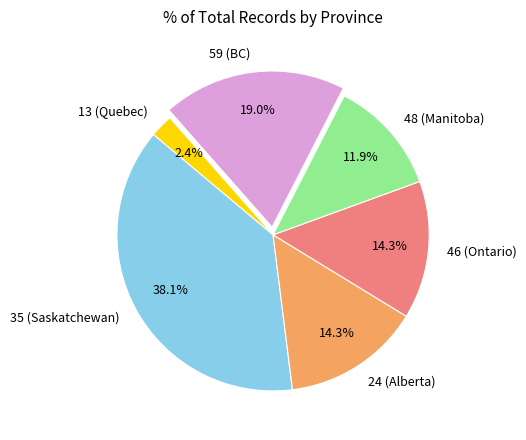

How many slices are in this pie chart?

6